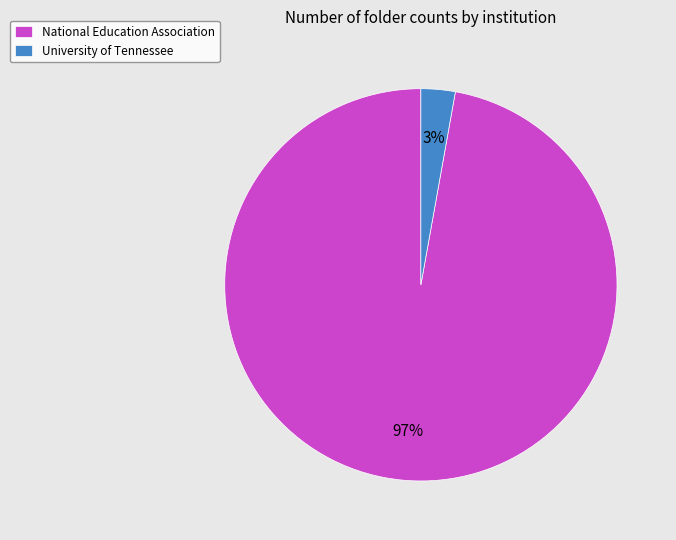

To the nearest percent, what percentage of the pie is National Education Association?

97%